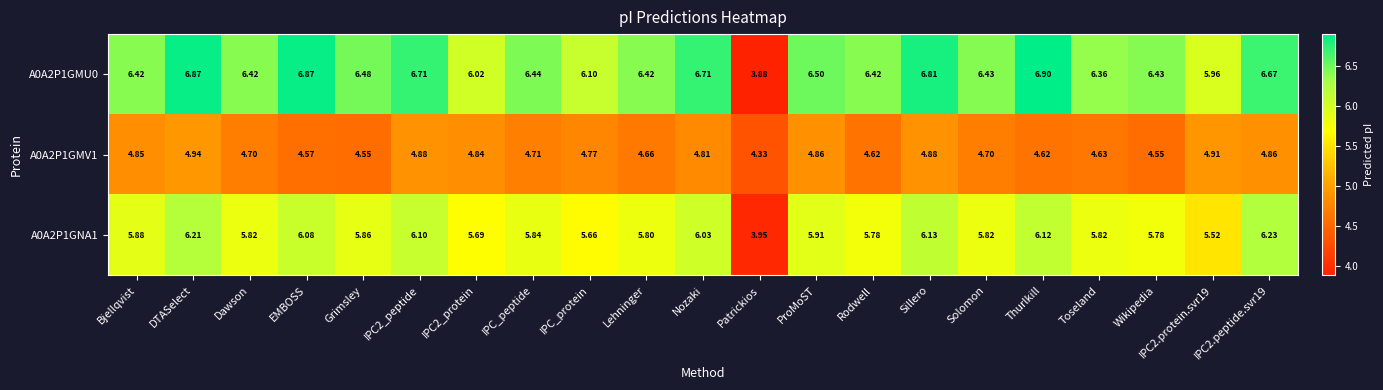

At which label does A0A2P1GMU0 first exceed 6?

Bjellqvist